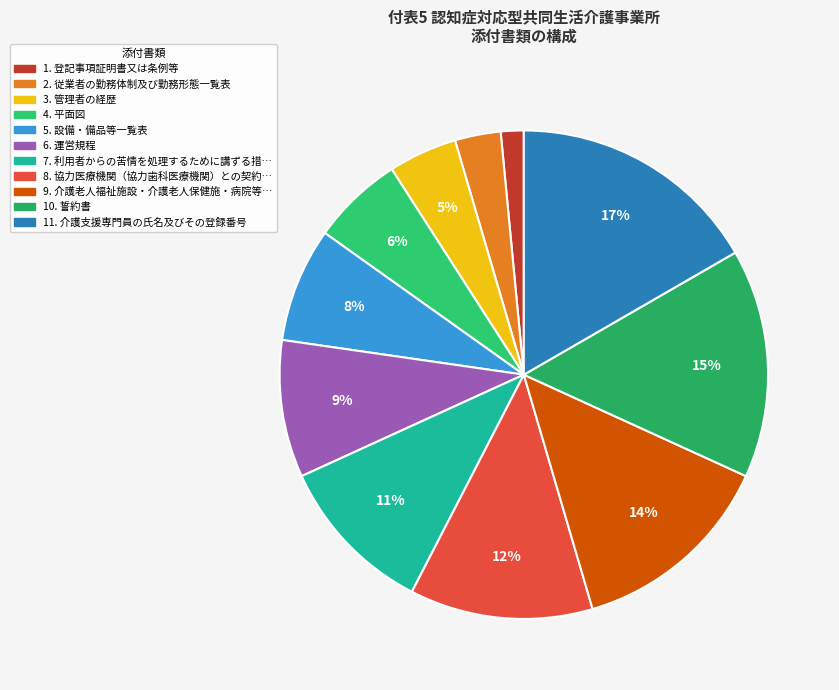

How many segments does this pie chart have?

11